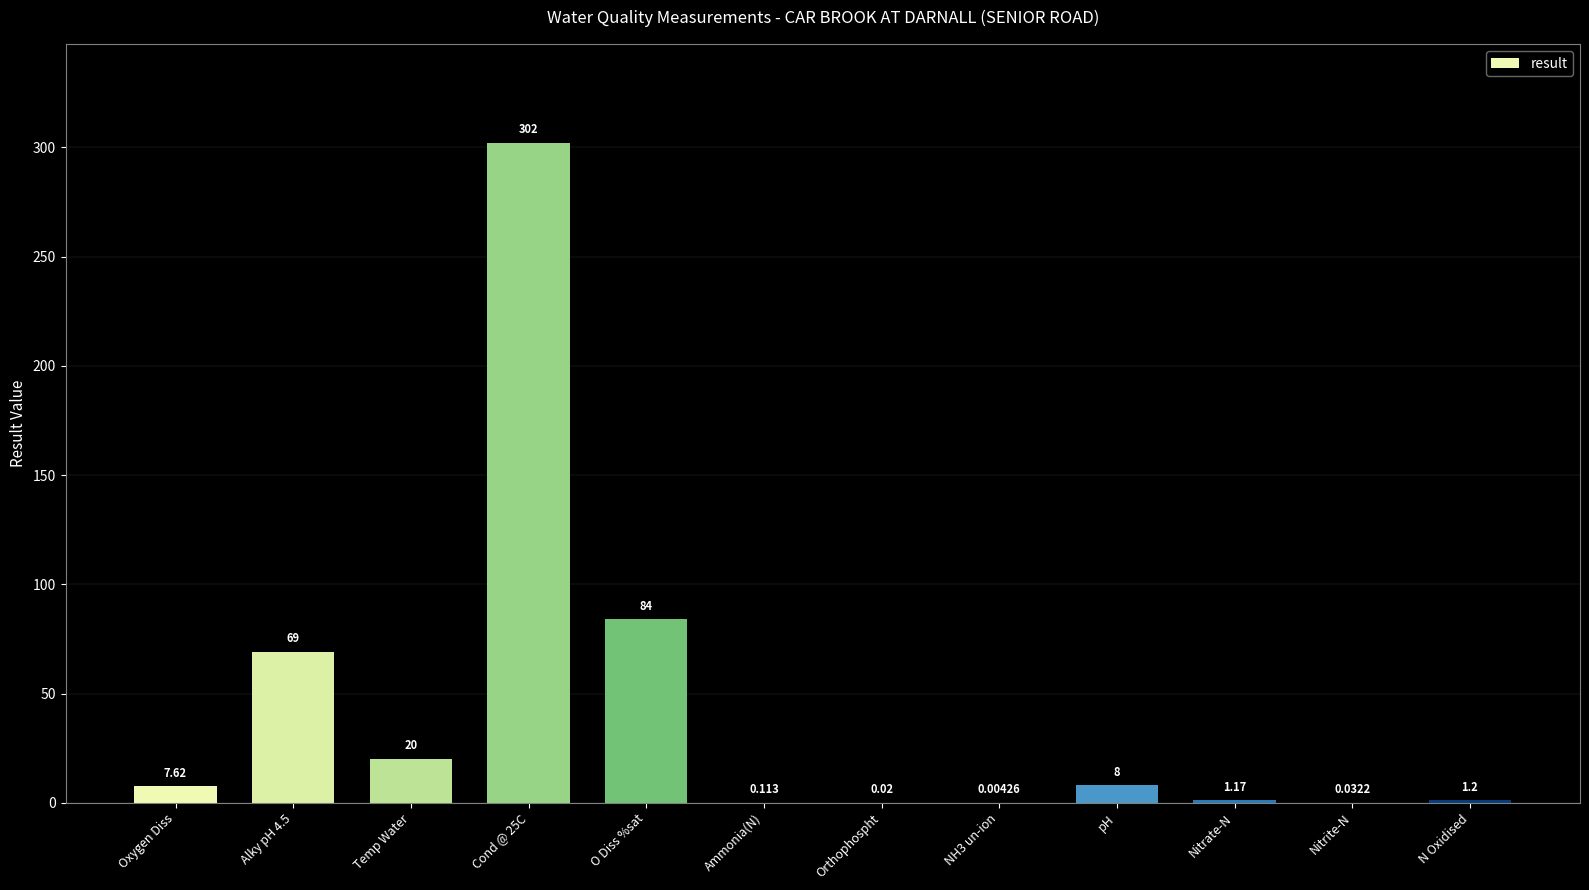

Between NH3 un-ion and Nitrate-N, which is larger?

Nitrate-N